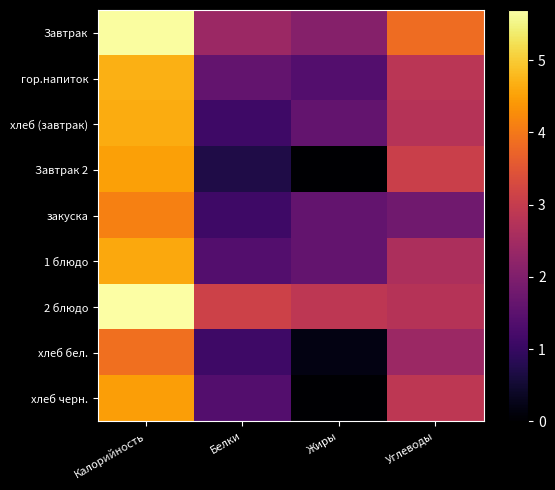

What is the total value across all series at Белки?

13.9